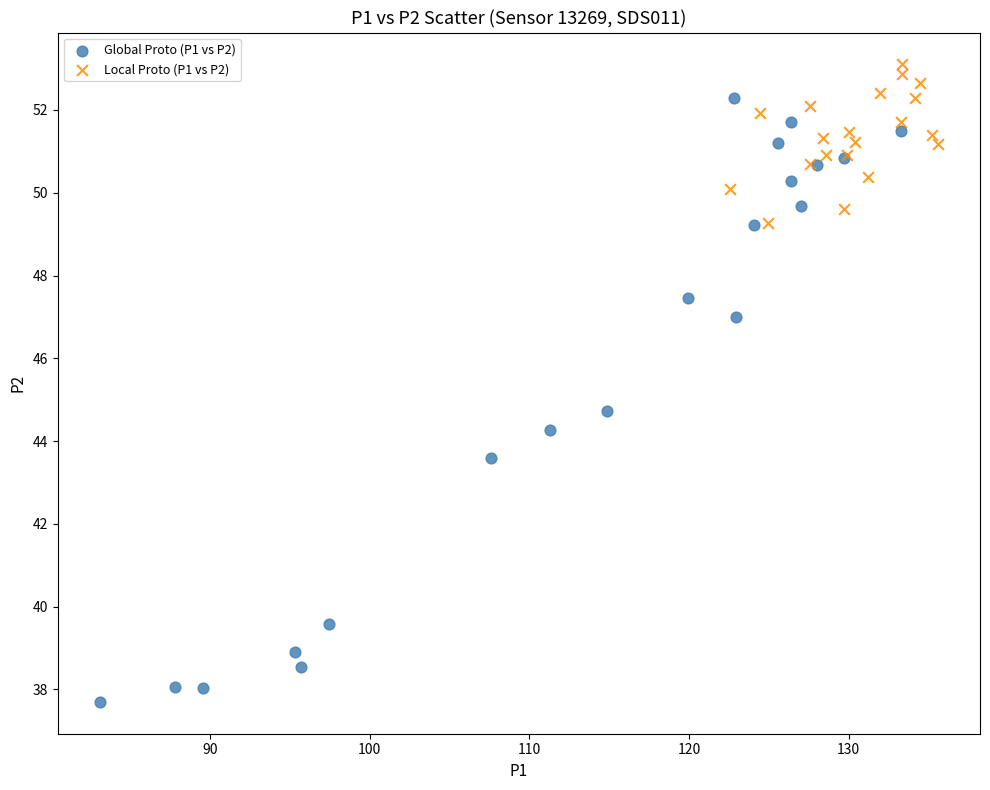

Which series has the largest Y range (max minus min)?

Global Proto (P1 vs P2)